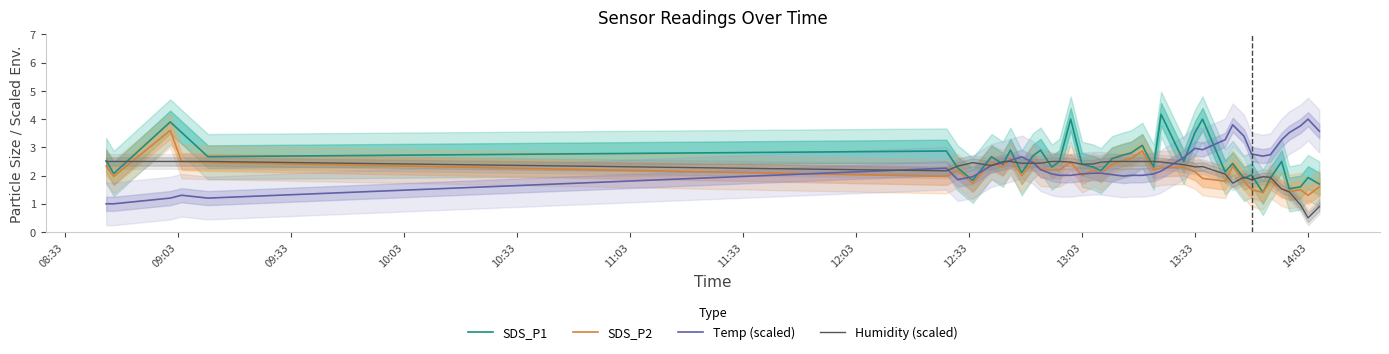

Which series has the largest total across all categories?

SDS_P1